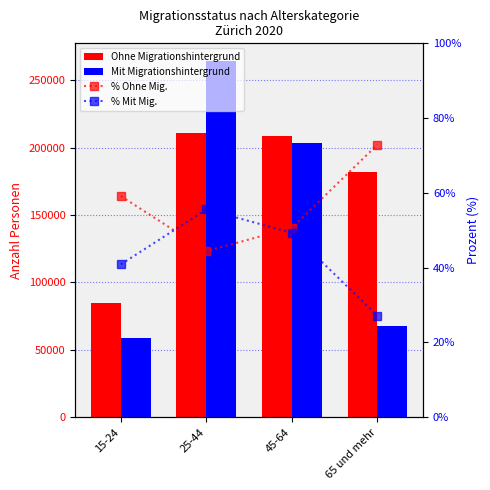

Reading right to left, transcribe all the data shown in this chart.

Ohne Migrationshintergrund: 182187.0	208938.0	211152.0	84819.0
Mit Migrationshintergrund: 67667.0	203442.0	264285.0	58651.0
% Ohne Mig.: 72.9	50.7	44.4	59.1
% Mit Mig.: 27.1	49.3	55.6	40.9